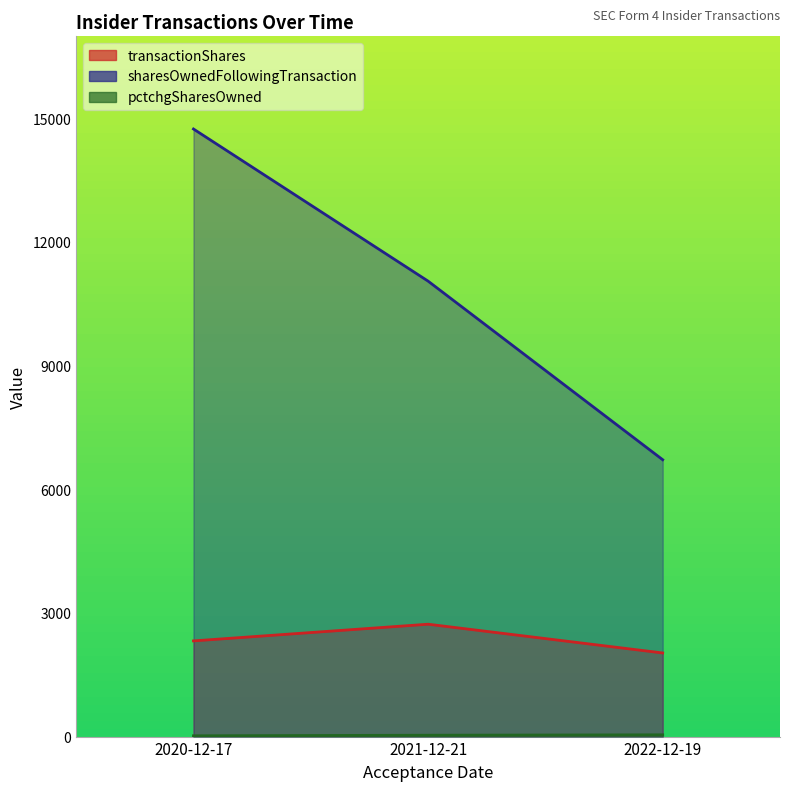

Reading left to right, what are all the values shown in this chart?

transactionShares: 2020-12-17=2323	2021-12-21=2728	2022-12-19=2030
sharesOwnedFollowingTransaction: 2020-12-17=14750	2021-12-21=11057	2022-12-19=6721
pctchgSharesOwned: 2020-12-17=19	2021-12-21=33	2022-12-19=43